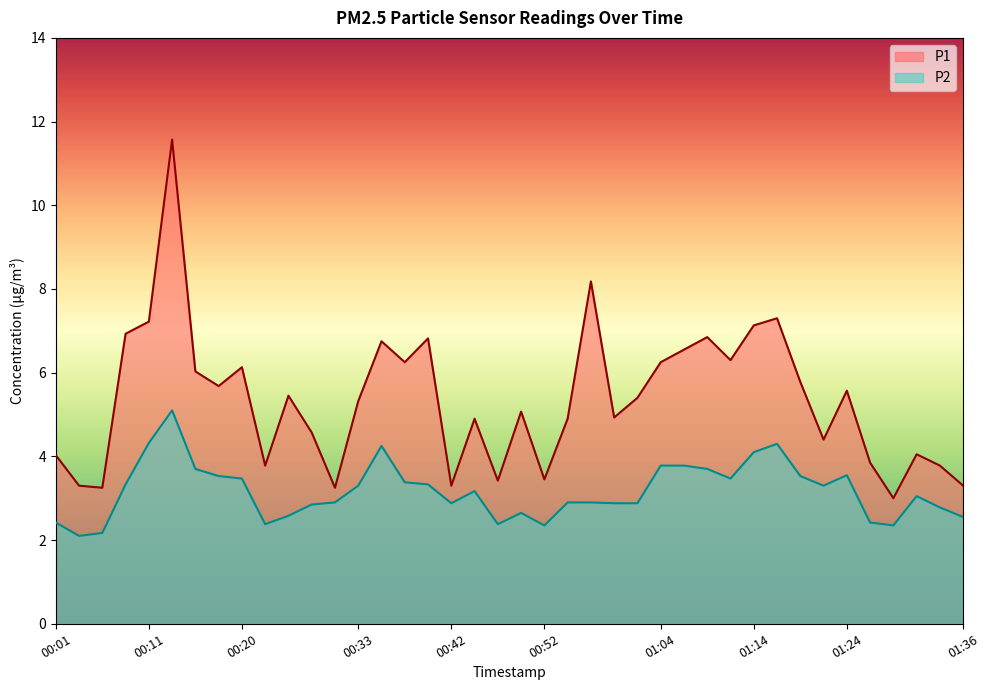

Reading left to right, what are all the values shown in this chart?

P1: 4.0	3.3	3.2	6.9	7.2	11.6	6.0	5.7	6.1	3.8	5.5	4.6	3.2	5.3	6.8	6.2	6.8	3.3	4.9	3.4	5.1	3.5	4.9	8.2	4.9	5.4	6.2	6.5	6.8	6.3	7.1	7.3	5.8	4.4	5.6	3.9	3.0	4.0	3.8	3.3
P2: 2.4	2.1	2.2	3.3	4.3	5.1	3.7	3.5	3.5	2.4	2.6	2.9	2.9	3.3	4.2	3.4	3.3	2.9	3.2	2.4	2.6	2.4	2.9	2.9	2.9	2.9	3.8	3.8	3.7	3.5	4.1	4.3	3.5	3.3	3.5	2.4	2.4	3.0	2.8	2.5